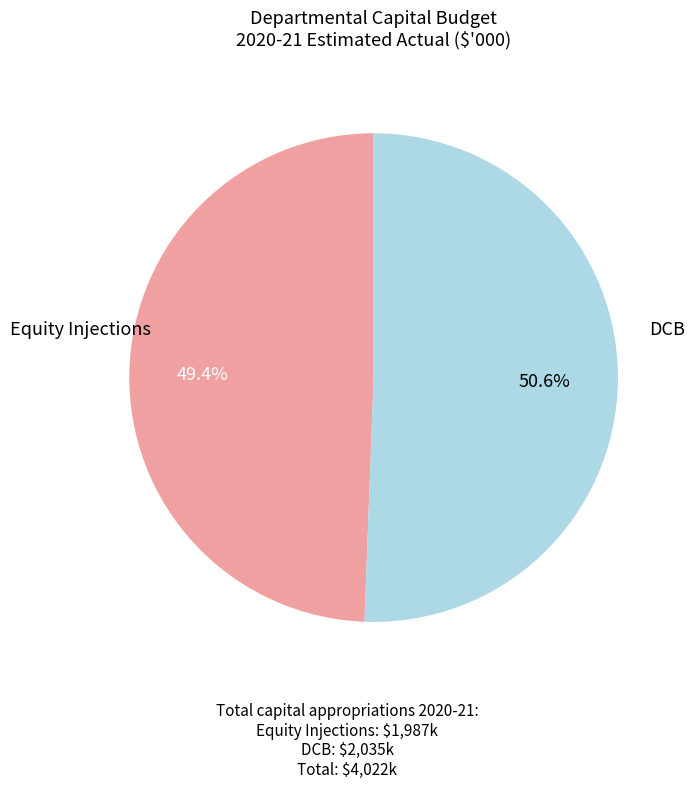

Does any single category account for the majority?

Yes